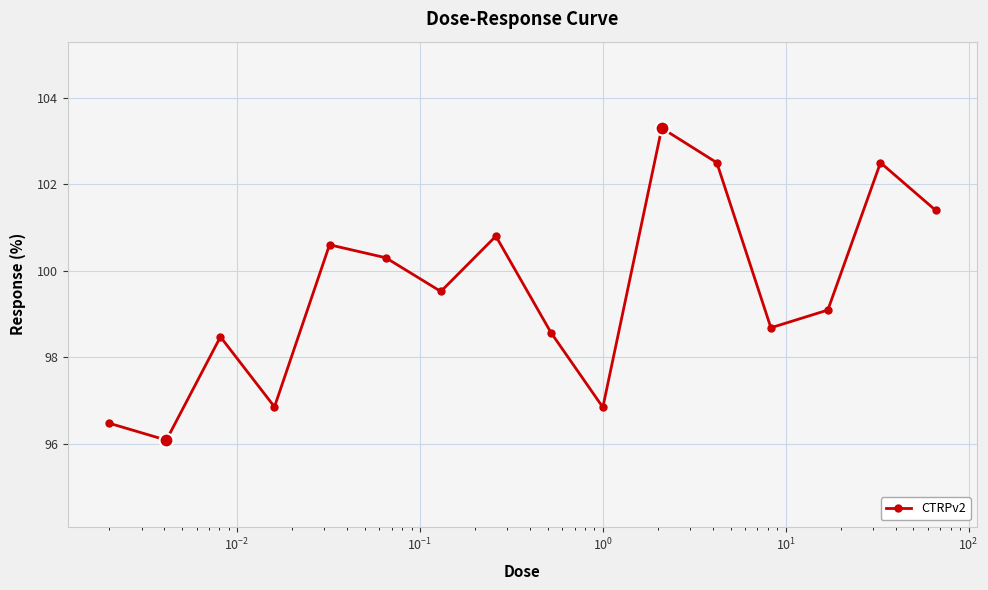

What is the maximum value shown in the chart?

103.3